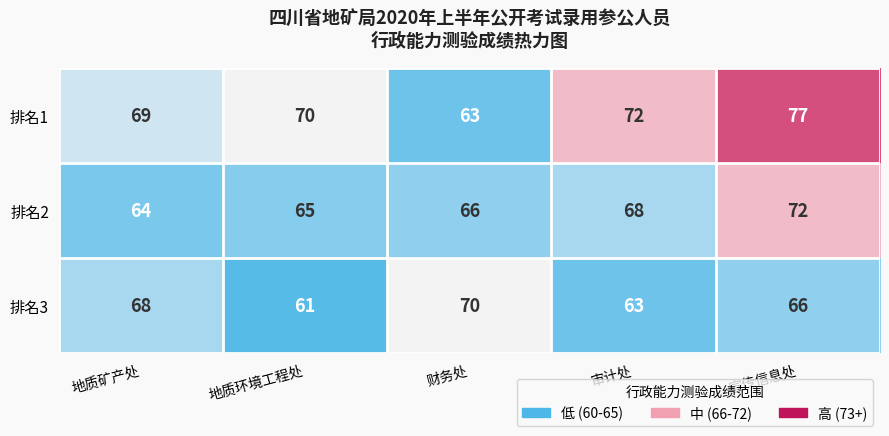

The value of 排名1 at 审计处 is 72. True or false?

True